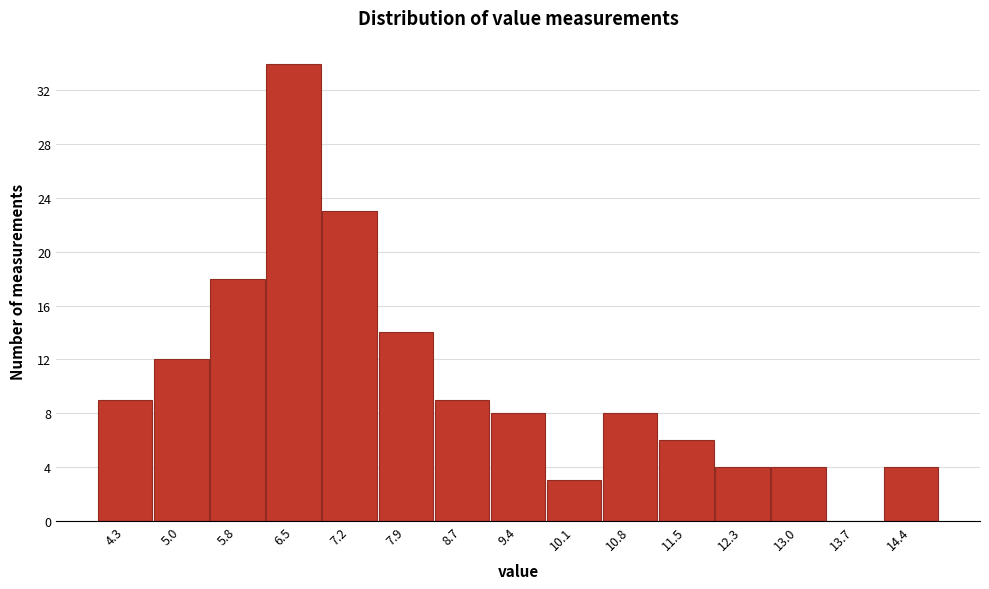

Reading left to right, transcribe all the data shown in this chart.

4.3=9	5.0=12	5.8=18	6.5=34	7.2=23	7.9=14	8.7=9	9.4=8	10.1=3	10.8=8	11.5=6	12.3=4	13.0=4	13.7=0	14.4=4